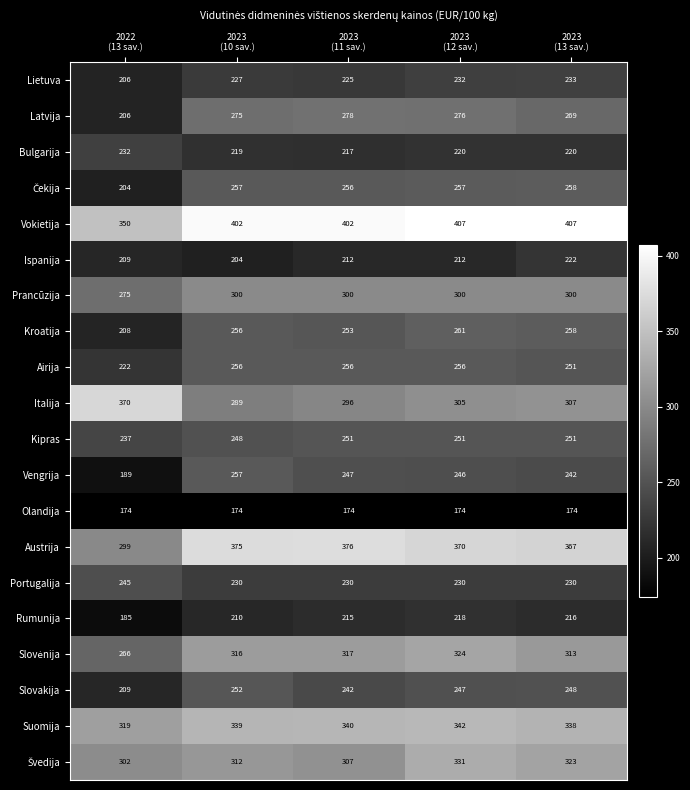

What is the total value across all series at 2022
(13 sav.)?

4907